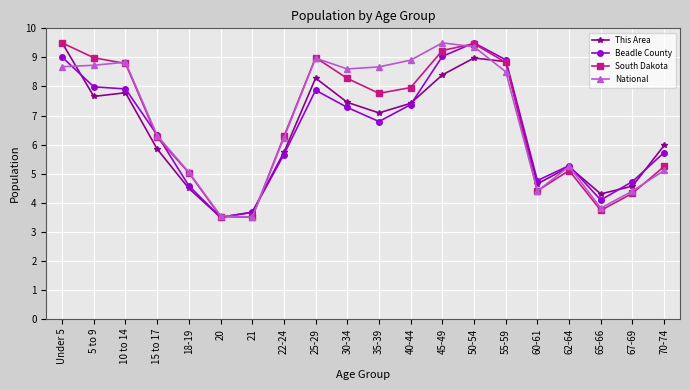

What is the label of the 11th point from the left?

35-39